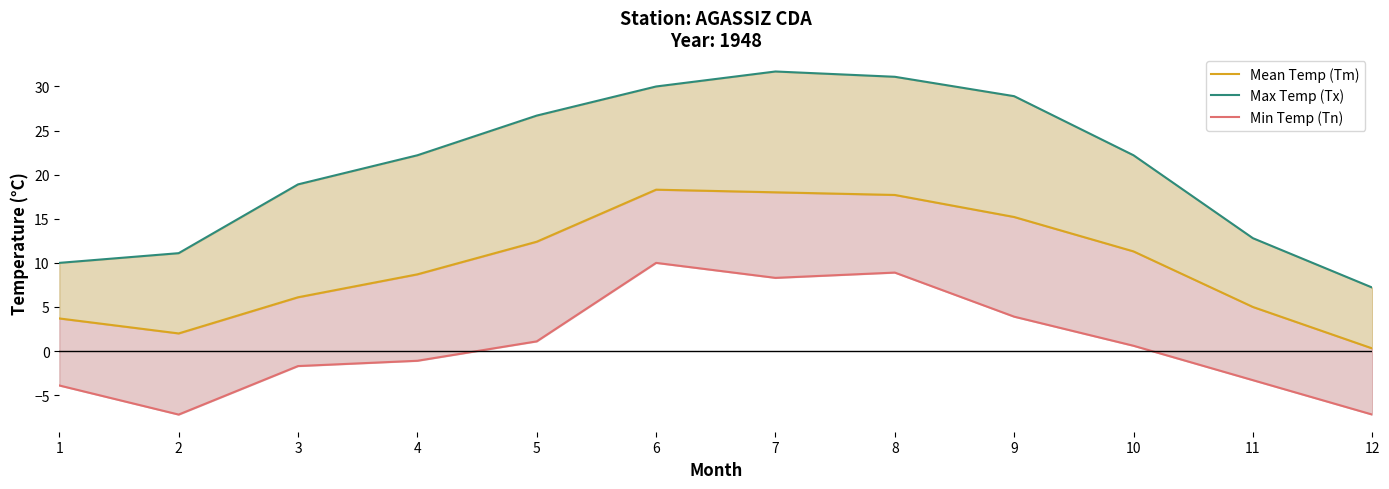

At how many categories does at least one series exceed 16?

8